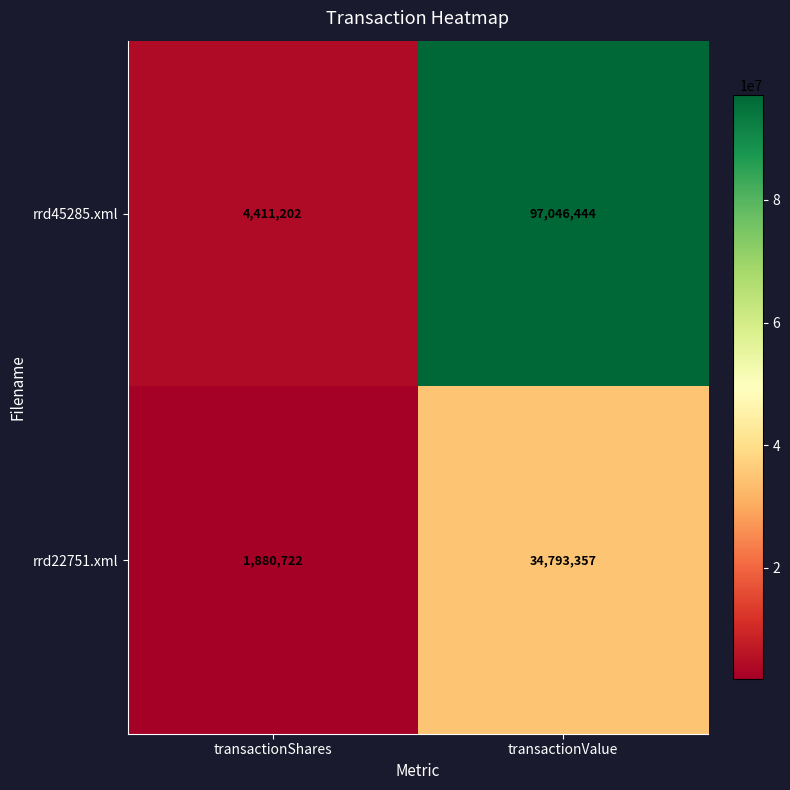

Reading right to left, transcribe all the data shown in this chart.

rrd45285.xml: 97046444	4411202
rrd22751.xml: 34793357	1880722